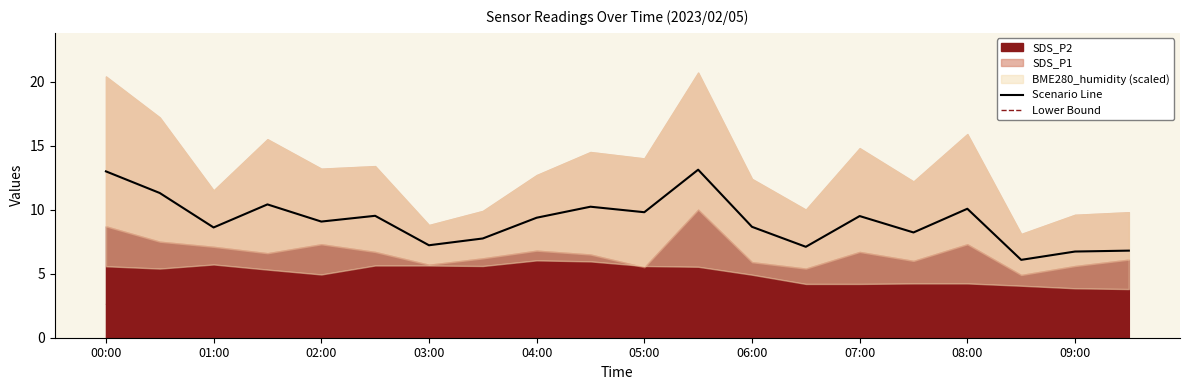

Reading left to right, list all the values displayed in this chart.

Scenario Line: 13.0	11.3	8.6	10.4	9.1	9.5	7.2	7.7	9.4	10.2	9.8	13.1	8.7	7.1	9.5	8.2	10.1	6.1	6.7	6.8
Lower Bound: 2.6	2.2	2.1	2.0	2.2	2.0	1.7	1.9	2.0	1.9	1.6	3.0	1.8	1.6	2.0	1.8	2.2	1.5	1.7	1.8